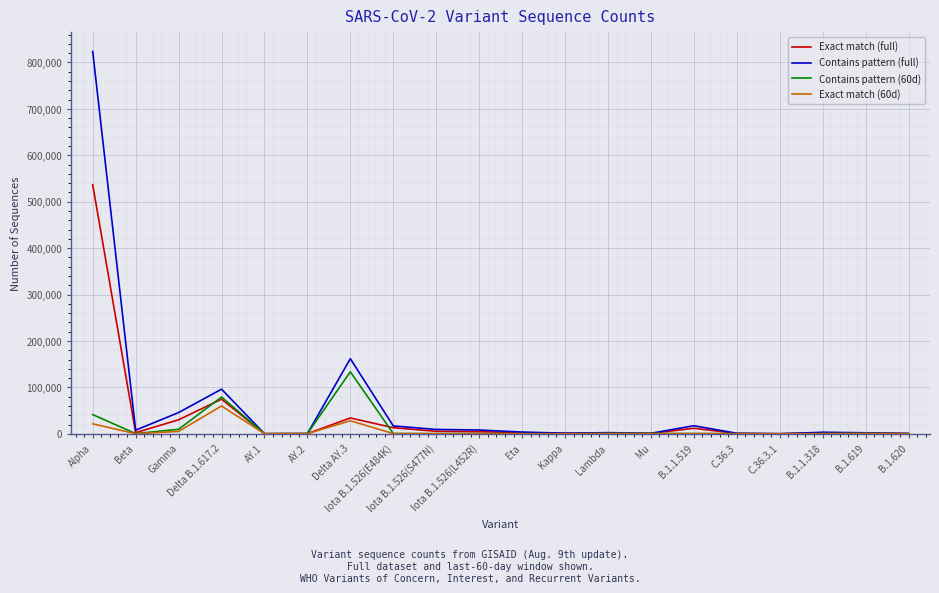

Rank the series by their maximum value, from lowest to highest.

Exact match (60d), Contains pattern (60d), Exact match (full), Contains pattern (full)